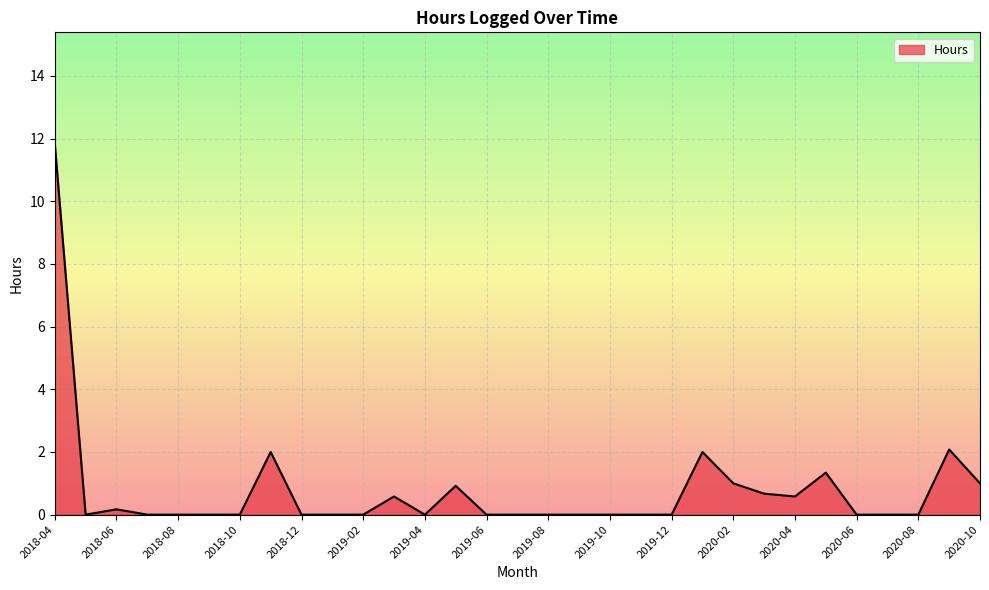

What is the difference between the maximum and minimum values?

11.8